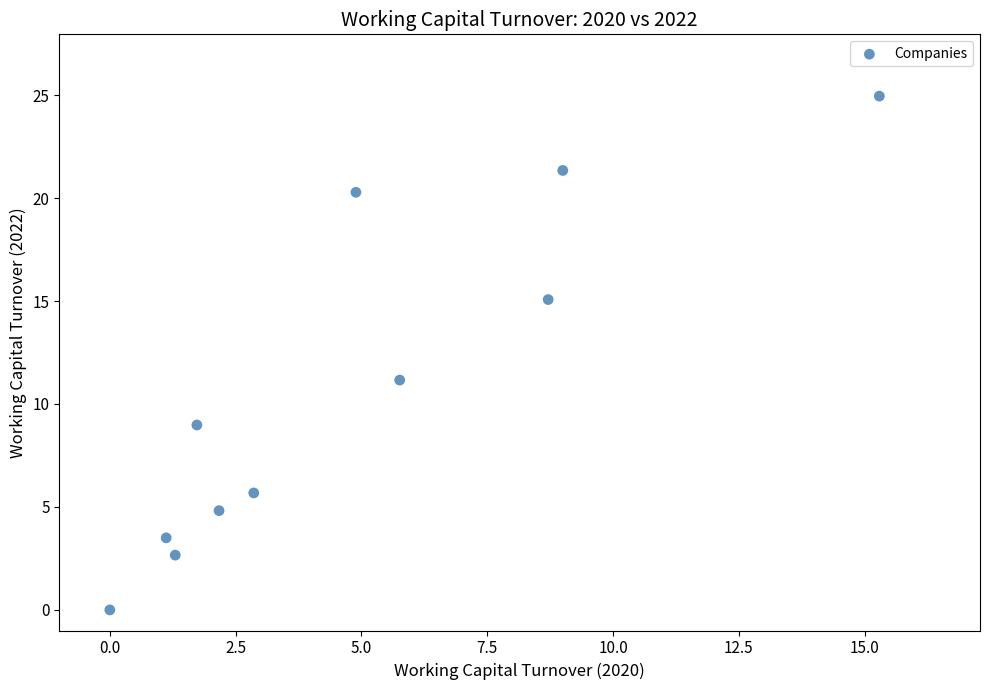

What Y value in the scatter plot is closest to 12?

11.2